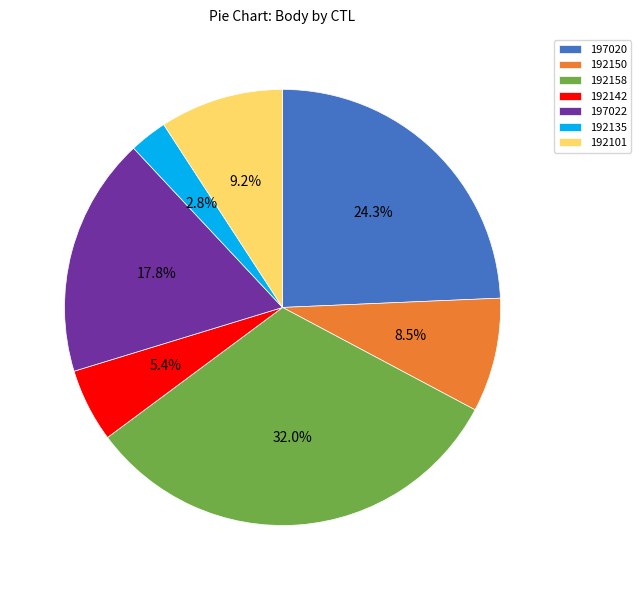

What percentage is the 192158 slice, to the nearest percent?

32%